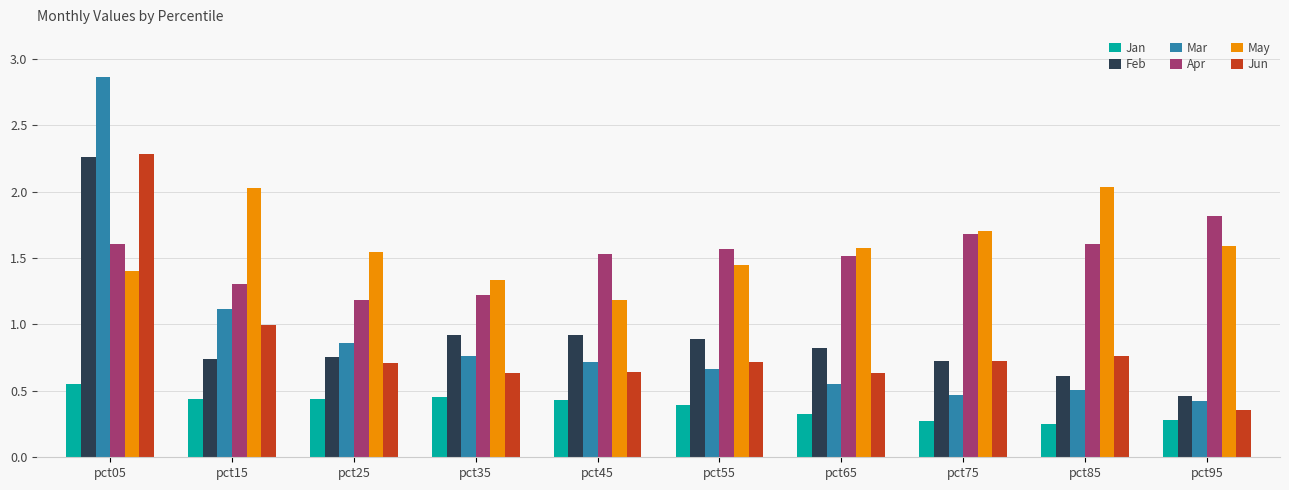

What is the difference between the highest and lowest values at pct55?

1.2